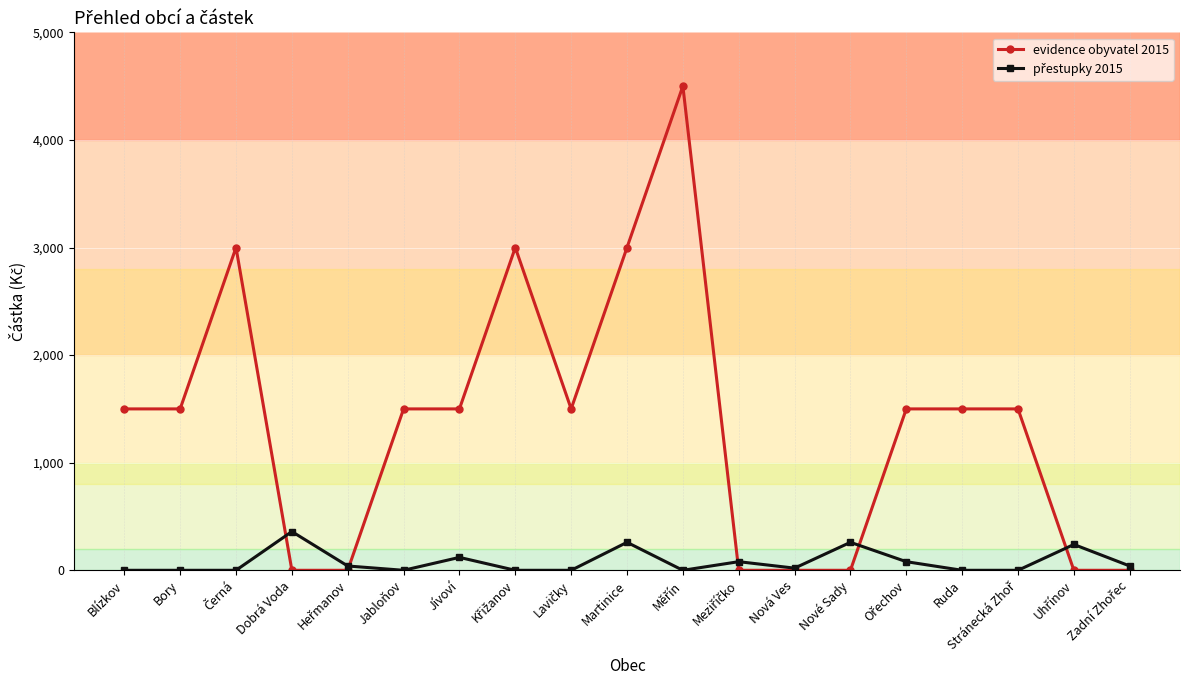

Which series has the widest spread of values?

evidence obyvatel 2015